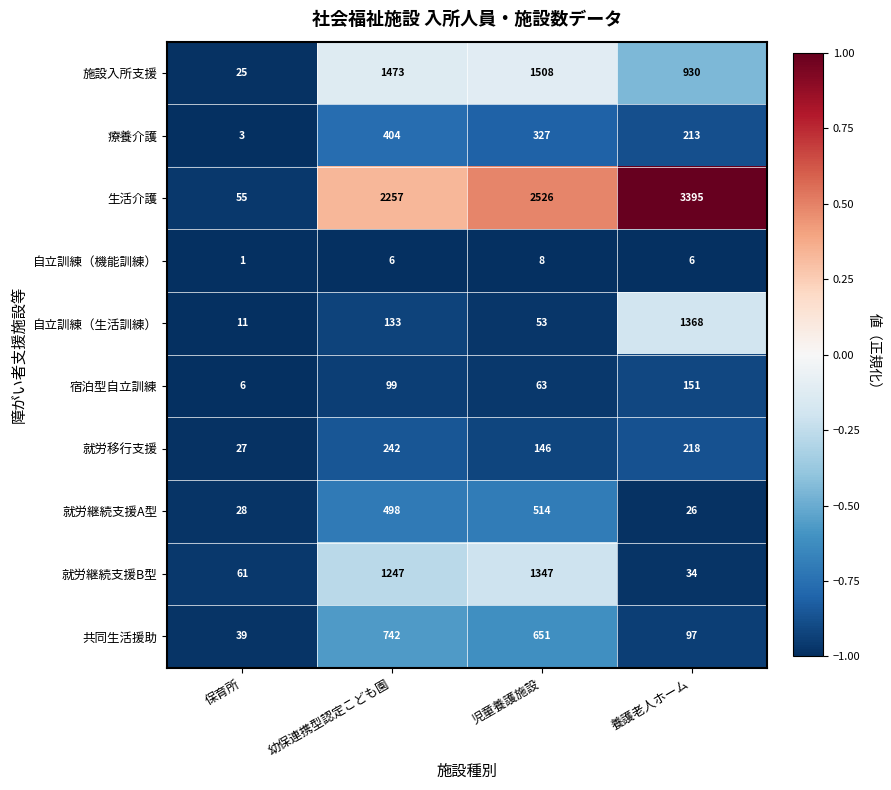

The 施設入所支援 series shows 2029 at 幼保連携型認定こども園. True or false?

False